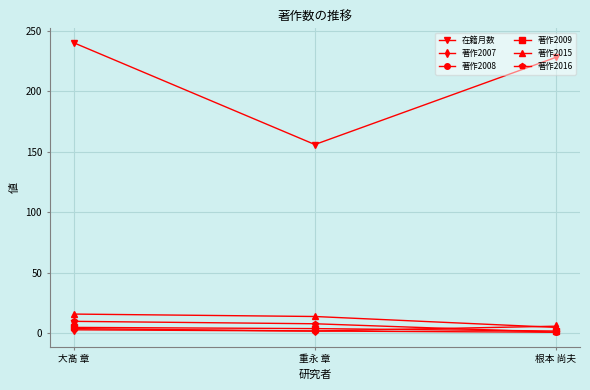

Which series changed the most between 重永 章 and 根本 尚夫?

在籍月数